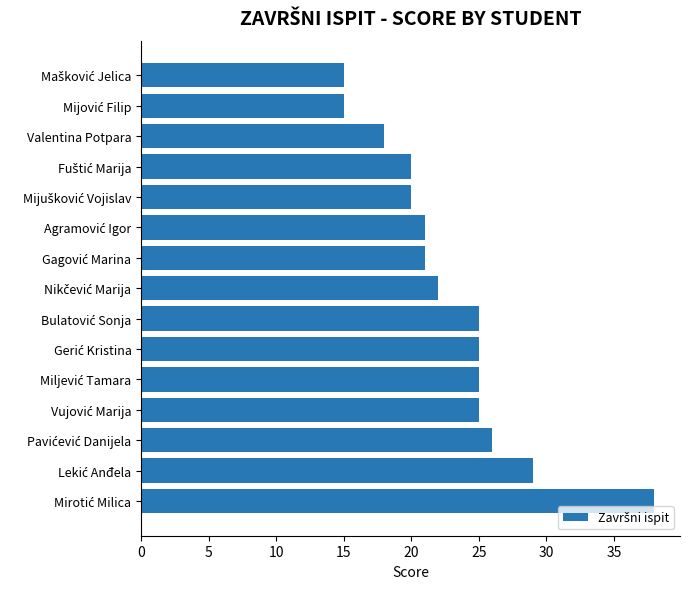

What is the minimum value shown in the chart?

15